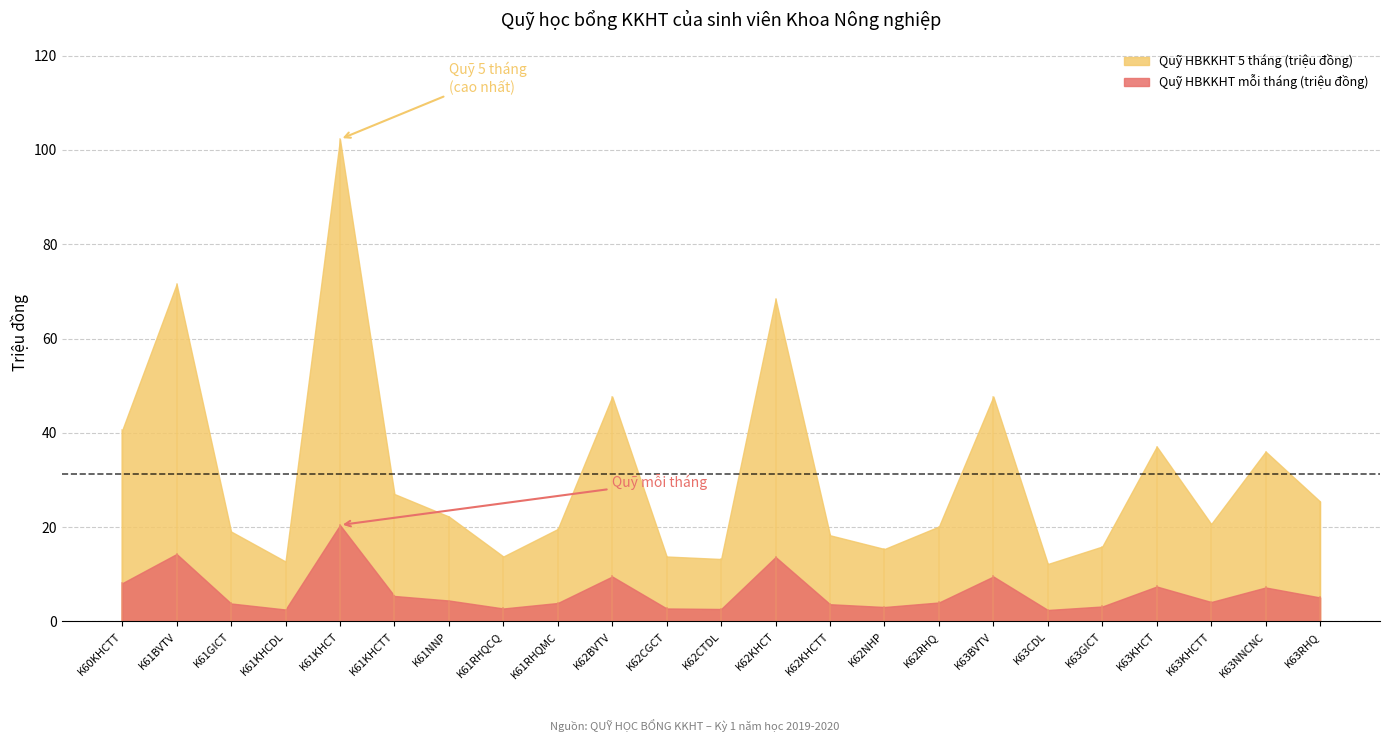

Reading left to right, extract all data points from this chart.

Quỹ HBKKHT 5 tháng (triệu đồng): 40.5	71.5	19.1	12.7	102.3	27.0	22.3	13.8	19.6	47.7	13.8	13.2	68.4	18.3	15.4	20.1	47.7	12.2	15.9	37.1	20.7	36.0	25.4
Quỹ HBKKHT mỗi tháng (triệu đồng): 8.1	14.3	3.8	2.5	20.4	5.4	4.5	2.8	3.9	9.5	2.8	2.6	13.7	3.7	3.1	4.0	9.5	2.4	3.2	7.4	4.1	7.2	5.1